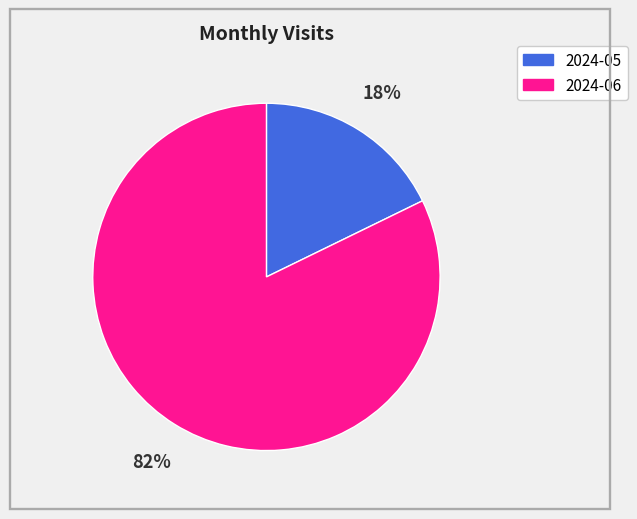

Combined, do 2024-06 and 2024-05 account for over 50%?

Yes